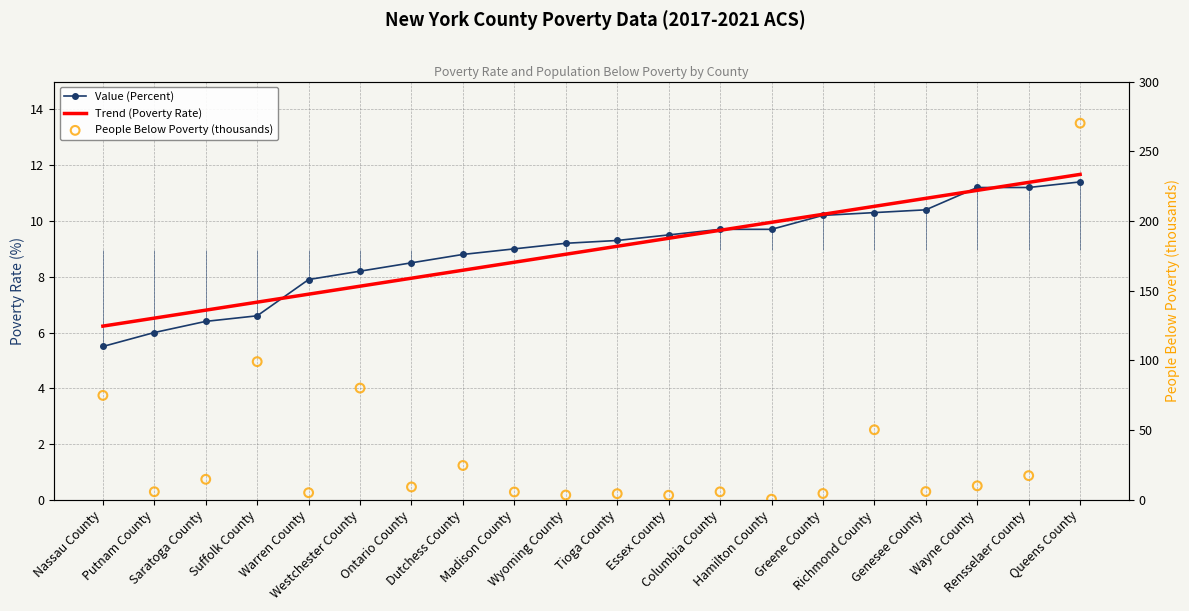

Which series has the largest total across all categories?

People Below Poverty (thousands)